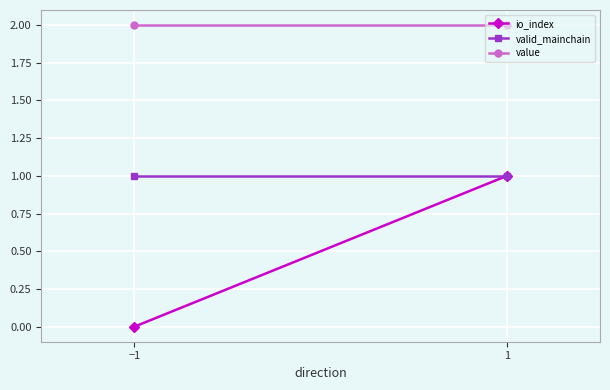

Which category has the lowest value across all series?

−1